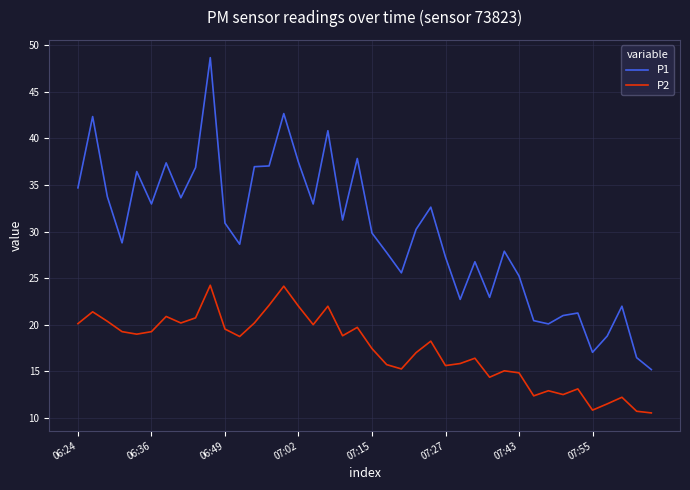

Rank the series by their average value, from lowest to highest.

P2, P1